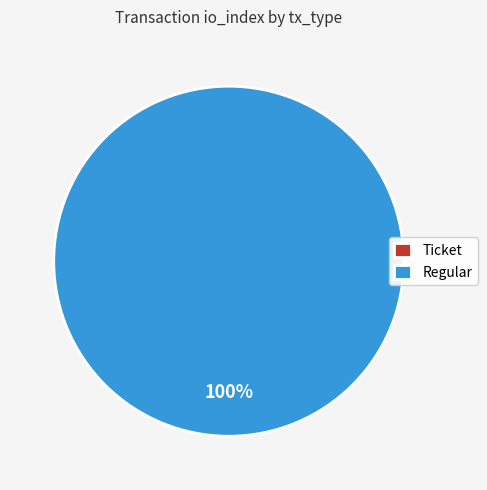

True or false: Ticket accounts for 0% of the total.

True